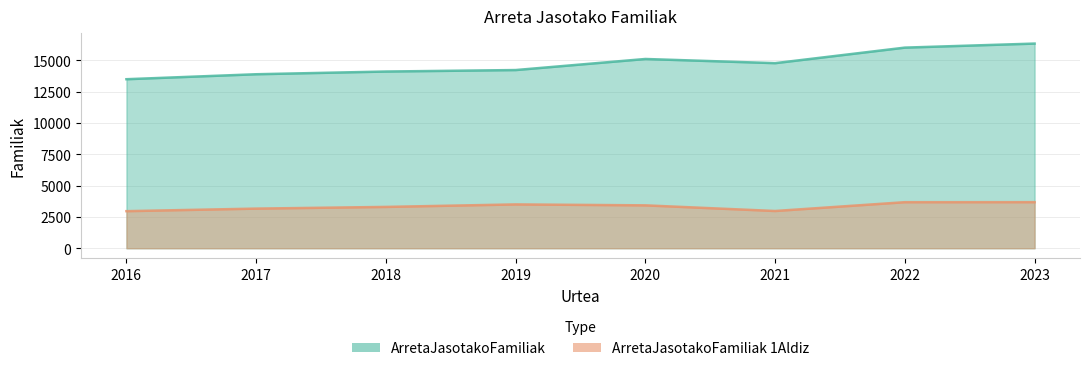

Reading left to right, what are all the values shown in this chart?

ArretaJasotakoFamiliak: 13503	13900	14117	14235	15119	14786	16027	16350
ArretaJasotakoFamiliak_1Aldiz: 2962	3166	3301	3501	3426	2975	3679	3681